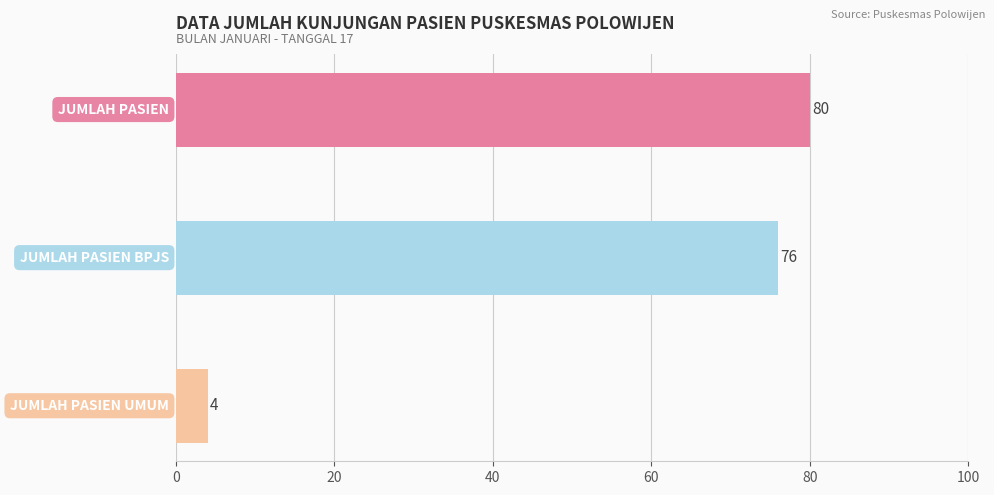

Are the bars grouped side by side (vs. stacked)?

No